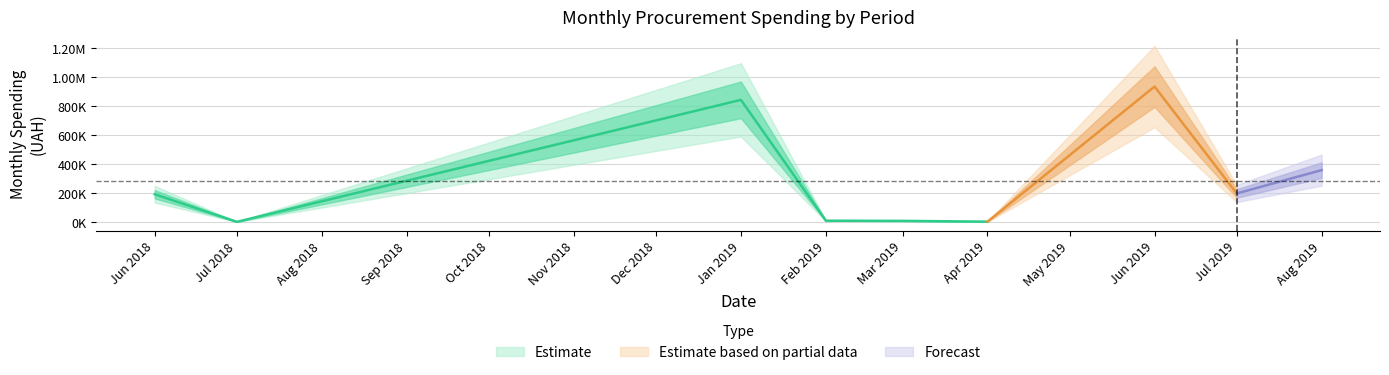

Rank the categories by 2018 value from highest to lowest.

0, 1, 2, 14, 12, 9, 10, 5, 11, 7, 13, 3, 4, 6, 15, 8